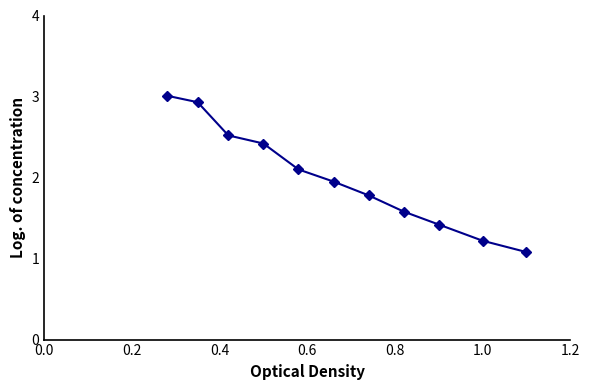

True or false: the data has more than 1 interior local peaks.

False